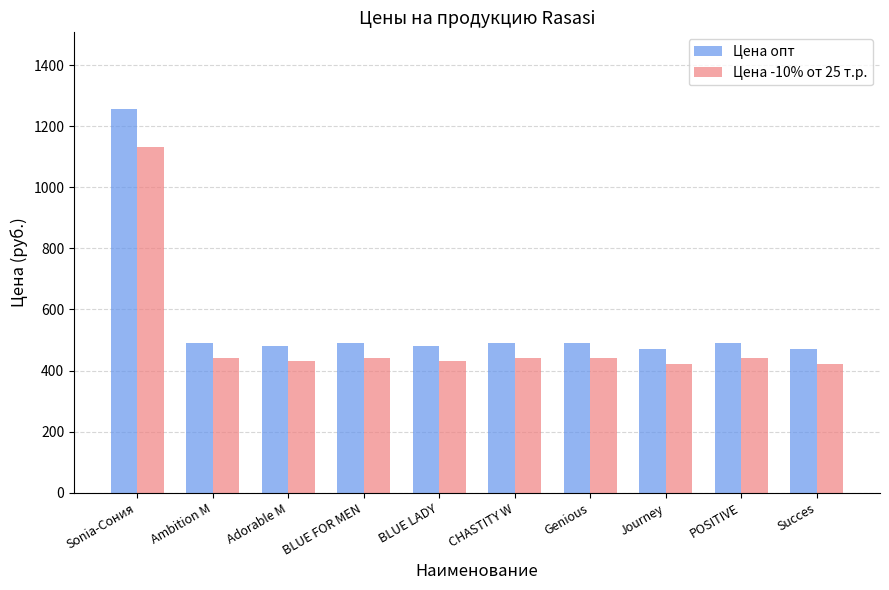

Count the number of categories in the chart.

10